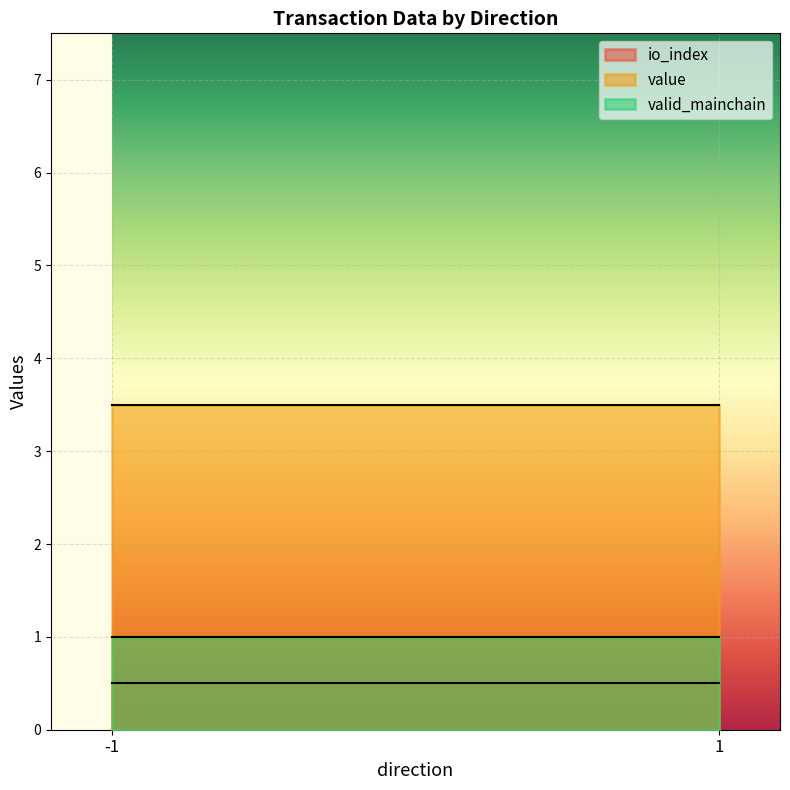

The io_index series shows 0.9 at -1. True or false?

False